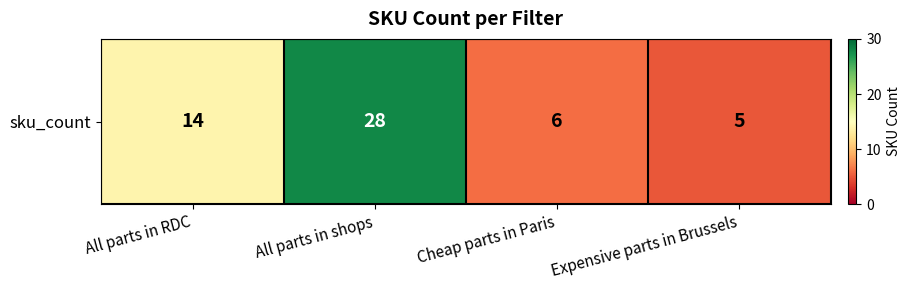

Reading left to right, list all the values displayed in this chart.

All parts in RDC=14	All parts in shops=28	Cheap parts in Paris=6	Expensive parts in Brussels=5